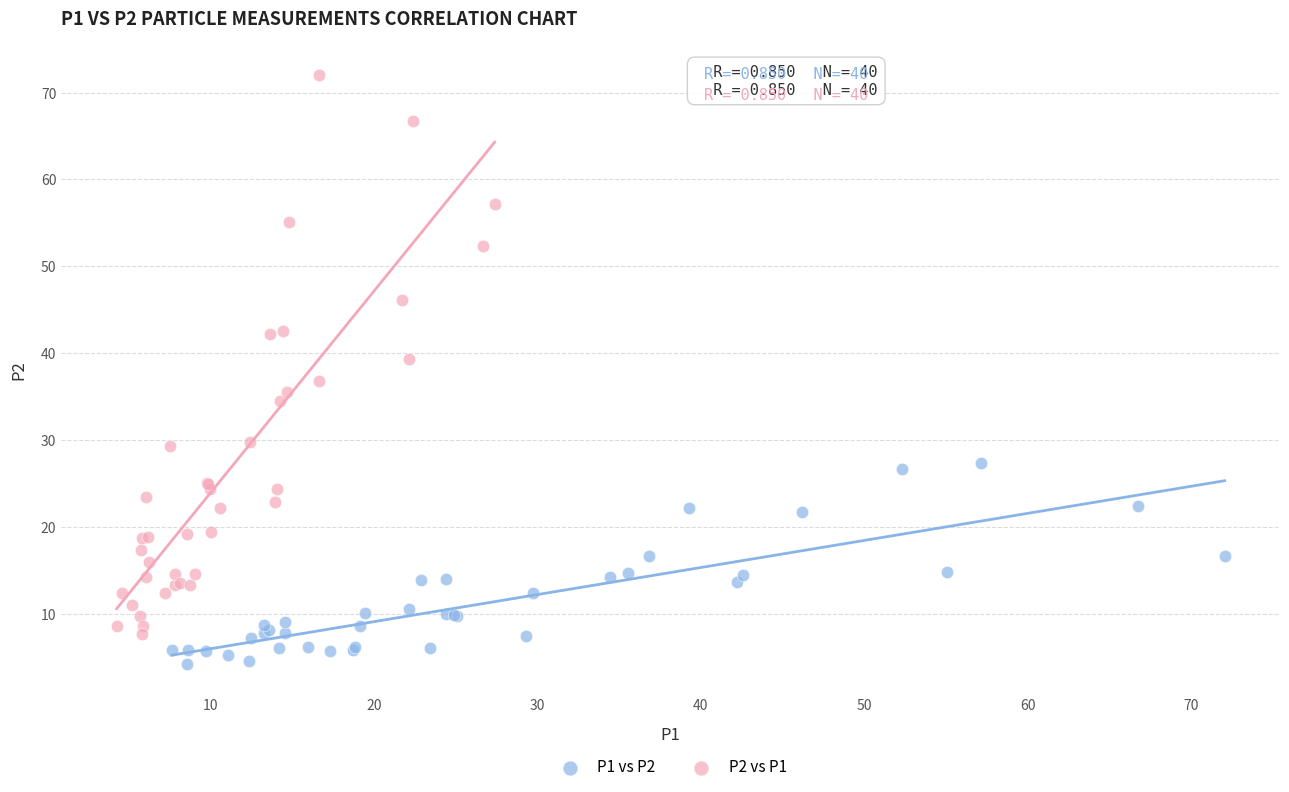

What are all the series names shown in the legend?

P1 vs P2, P2 vs P1